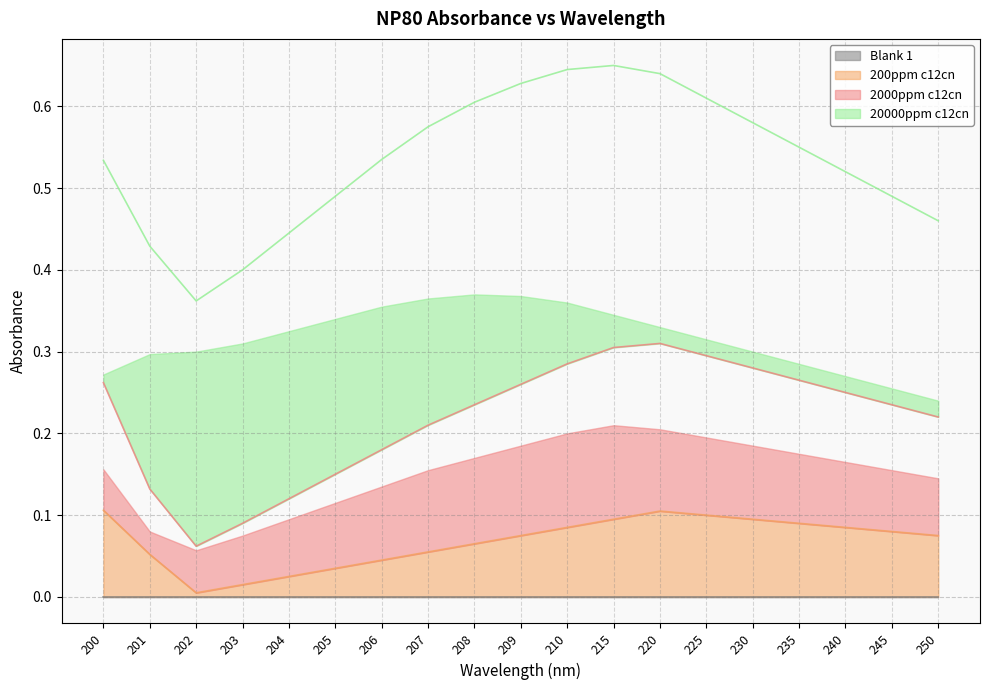

What is the maximum value for 200ppm c12cn?

0.1